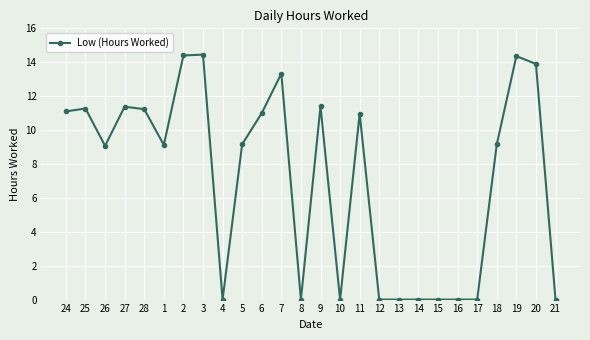

The chart shows a value of 2.7 at 9. True or false?

False